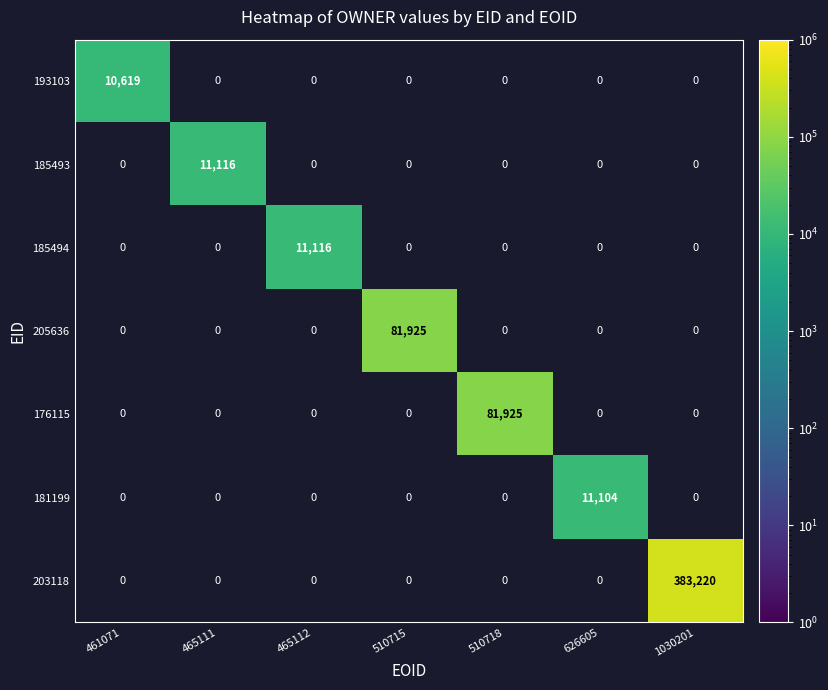

Is the value of 176115 at 510718 greater than the value of 193103 at 461071?

Yes